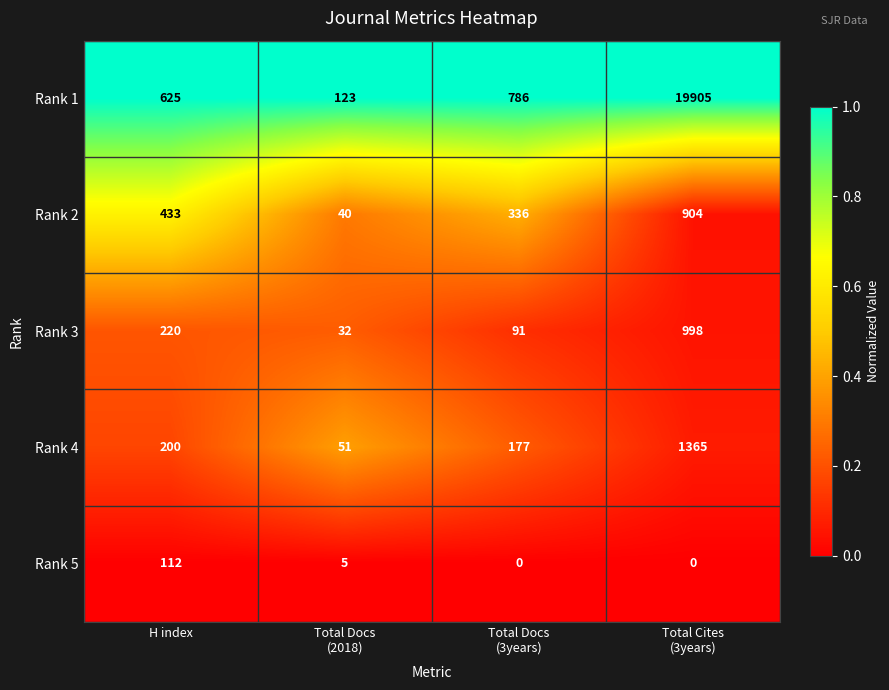

What value does the Rank 4 series have at H index, to the nearest 100?

200